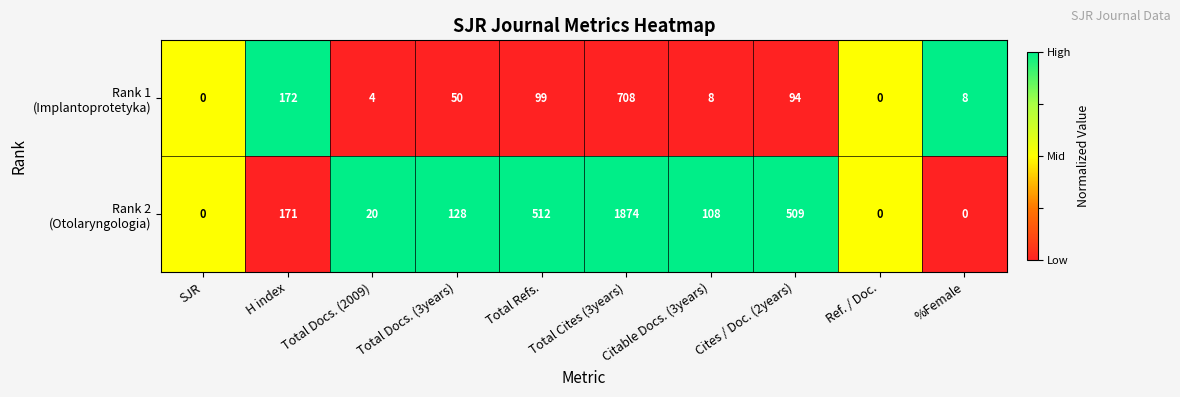

What is the spread (max minus min) of values at Total Docs. (3years)?

78